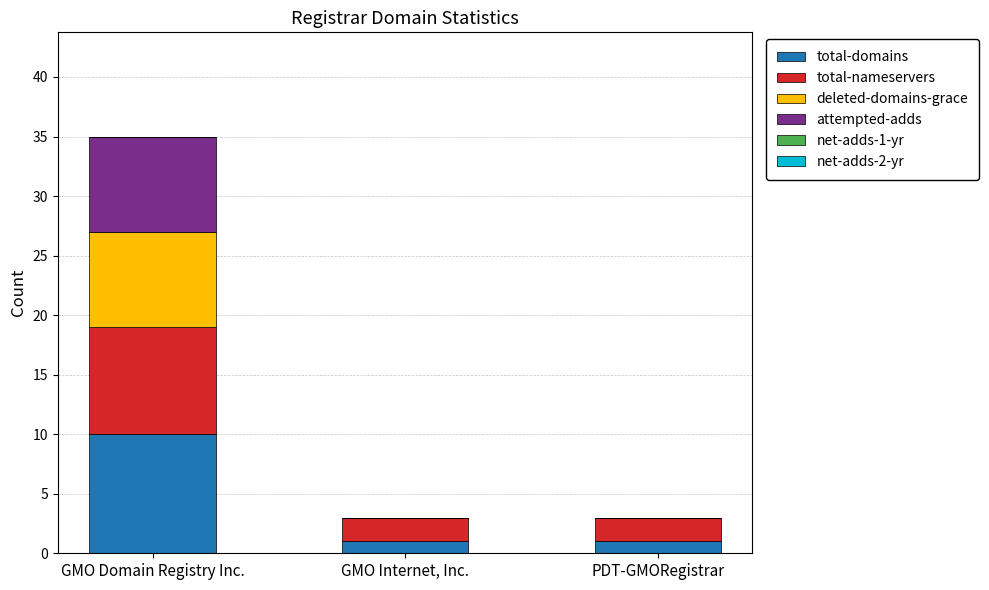

What is the maximum value for total-domains?

10